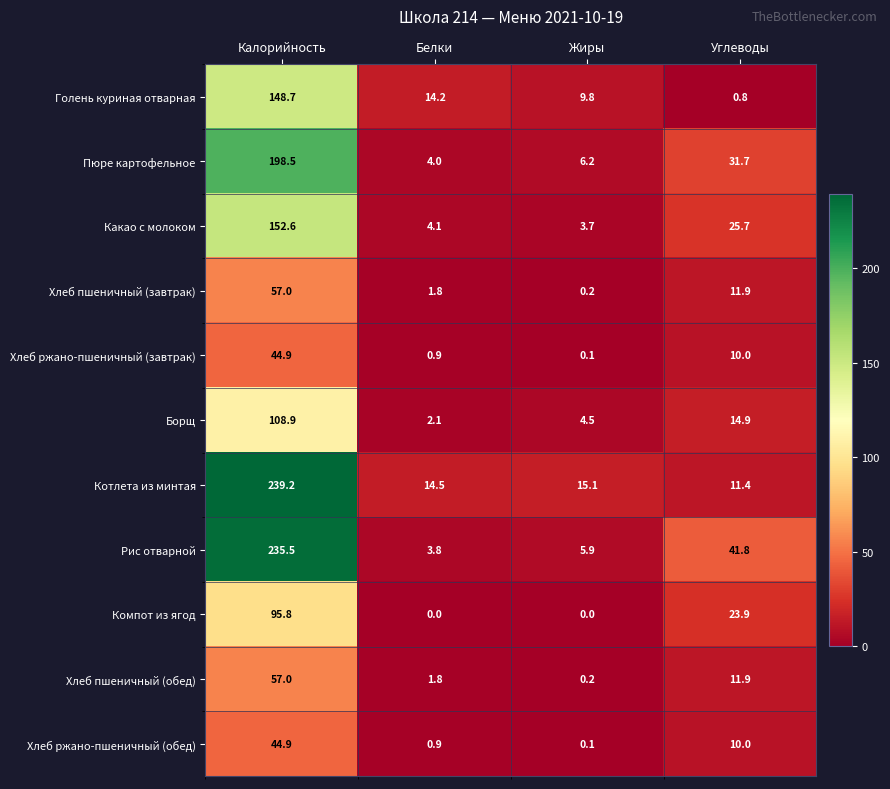

At which label is Котлета из минтая closest to 125?

Жиры